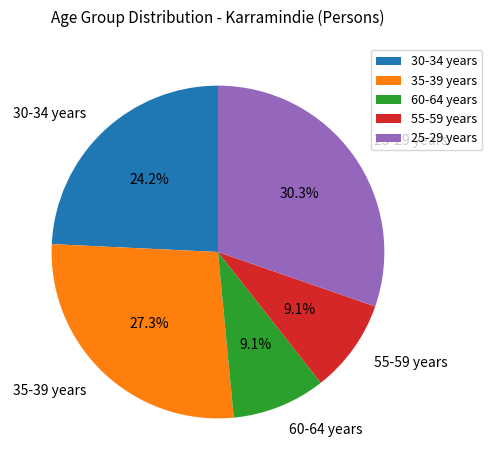

Combined, do 30-34 years and 25-29 years account for over 50%?

Yes